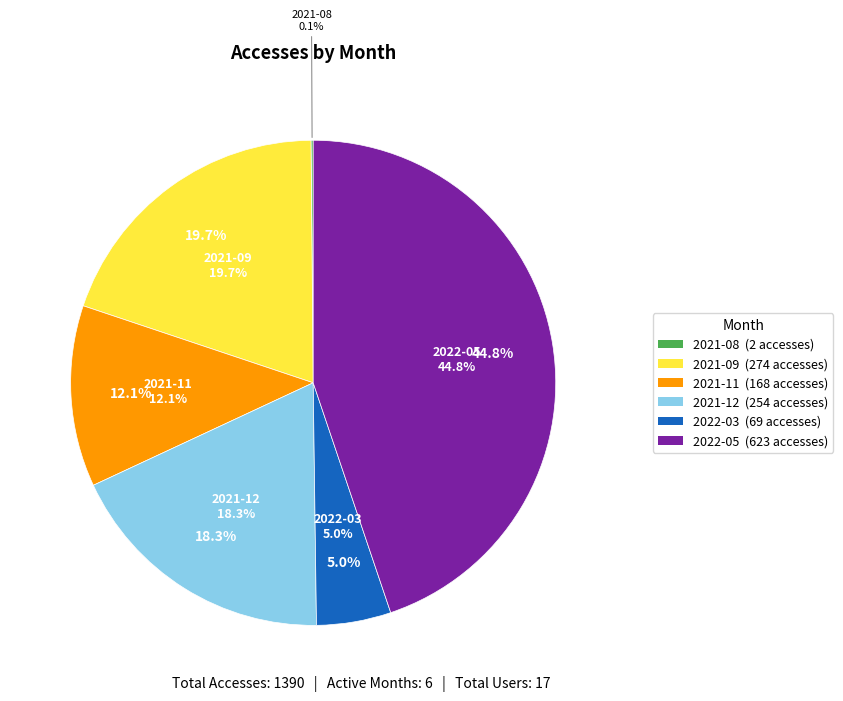

Combined, do 2021-12 and 2021-11 account for over 50%?

No